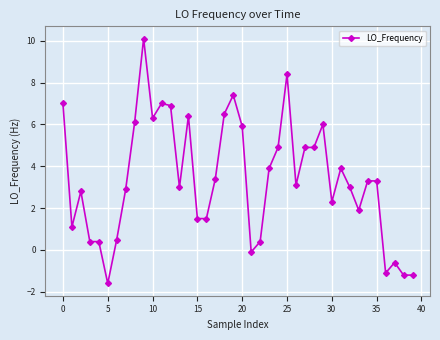

Reading left to right, transcribe all the data shown in this chart.

7.0	1.1	2.8	0.4	0.4	-1.6	0.5	2.9	6.1	10.1	6.3	7.0	6.9	3.0	6.4	1.5	1.5	3.4	6.5	7.4	5.9	-0.1	0.4	3.9	4.9	8.4	3.1	4.9	4.9	6.0	2.3	3.9	3.0	1.9	3.3	3.3	-1.1	-0.6	-1.2	-1.2